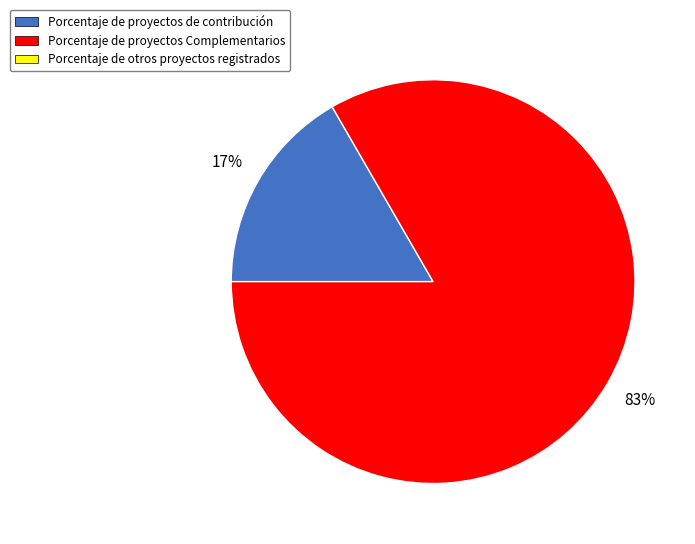

To the nearest percent, what is the average slice percentage?

50%